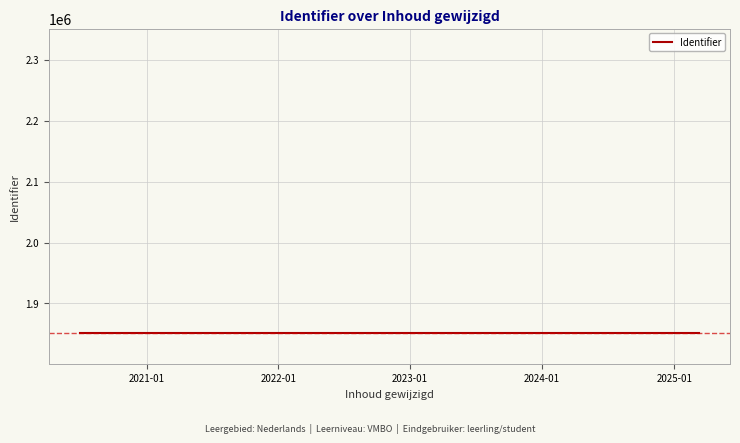

Reading right to left, extract all data points from this chart.

1850979	1850897	1850990	1850980	1850982	1850895	1850894